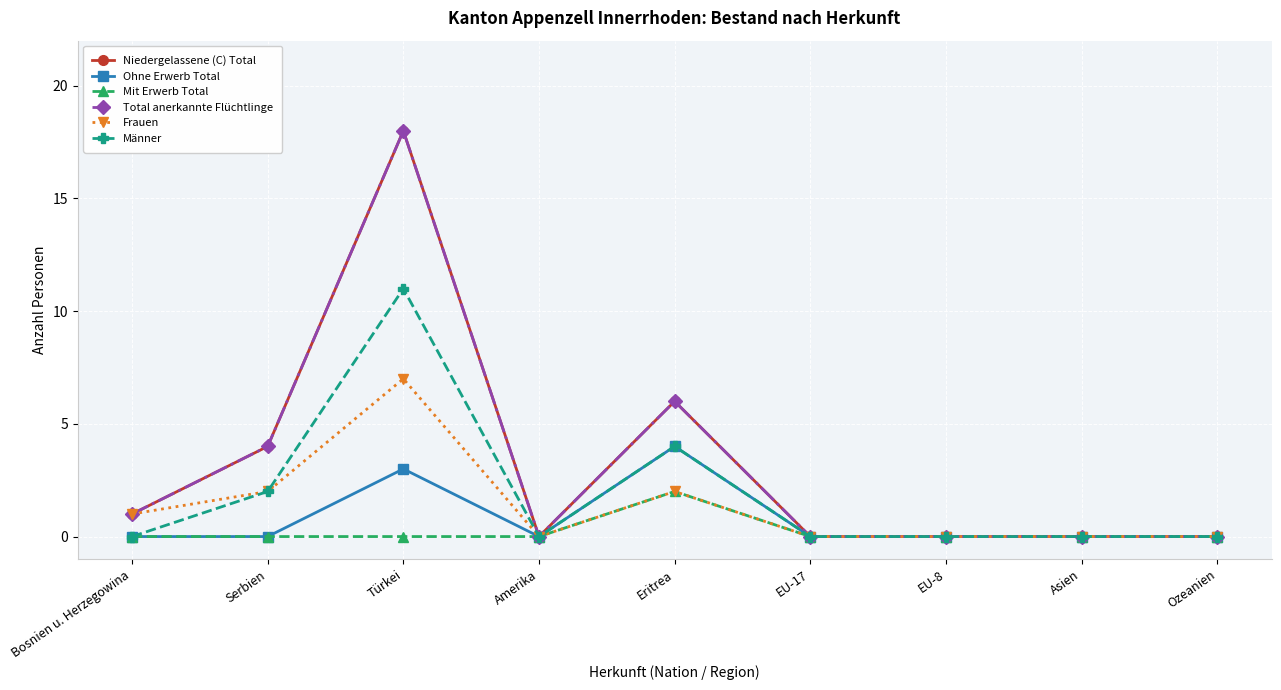

List the series in order of their peak value, highest first.

Niedergelassene (C) Total, Total anerkannte Flüchtlinge, Männer, Frauen, Ohne Erwerb Total, Mit Erwerb Total